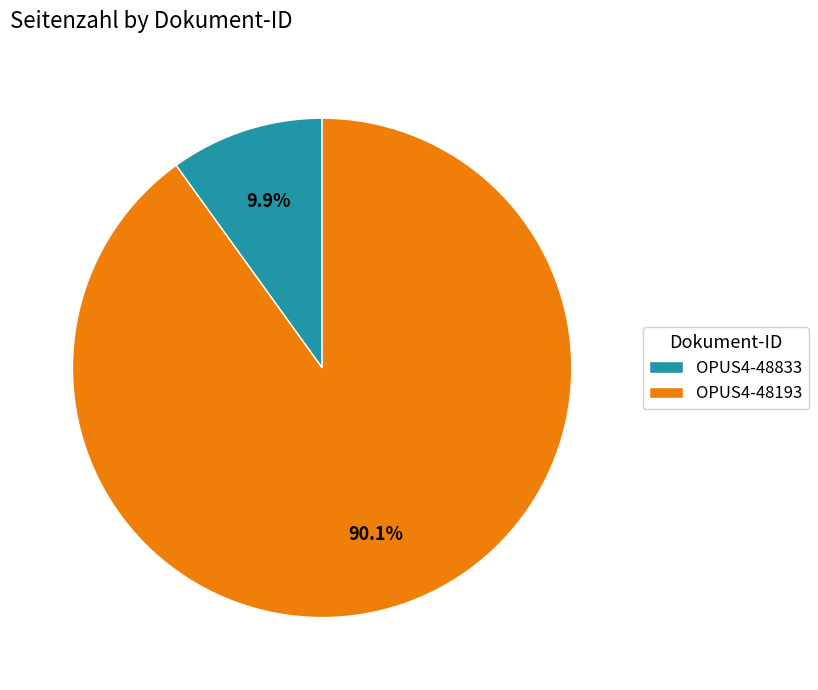

Approximately how many times larger is the value at OPUS4-48833 compared to OPUS4-48193?

0.1